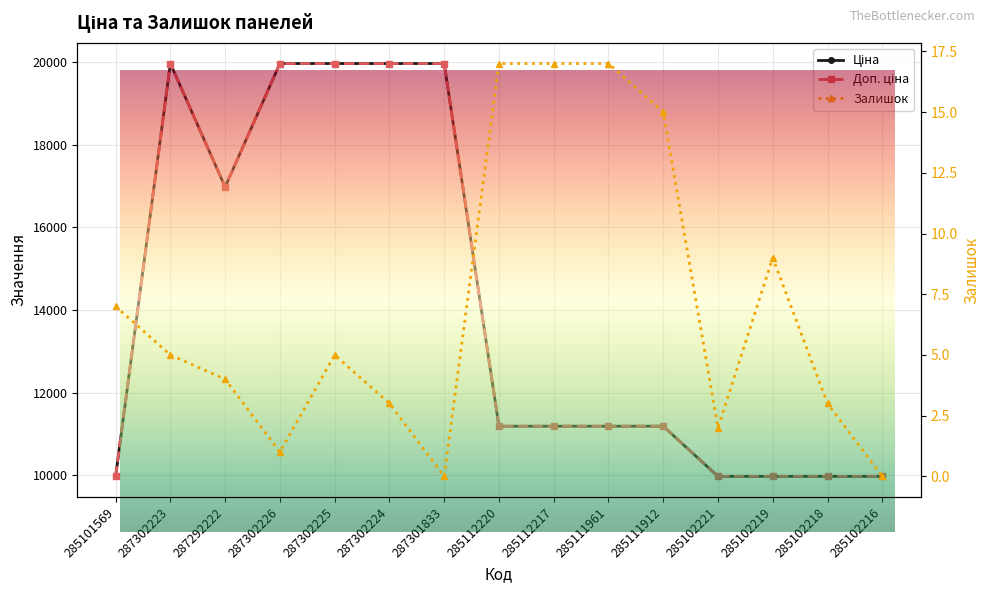

How many values in Залишок are above zero?

13